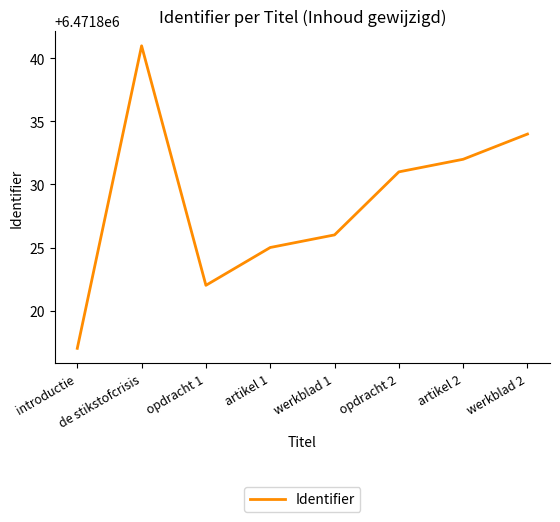

True or false: the data has more than 0 interior local peaks.

True